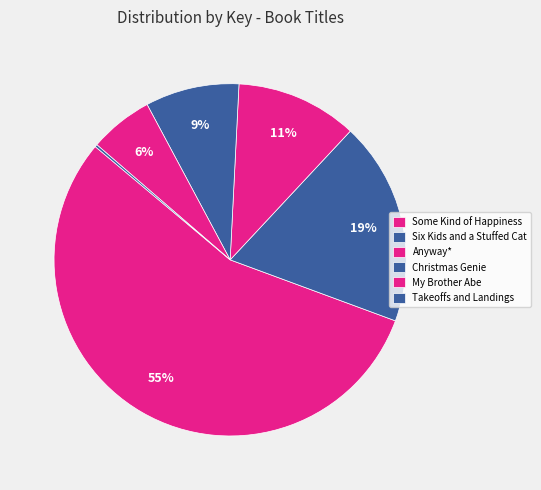

What percentage is NOT represented by Takeoffs and Landings?

99.8%